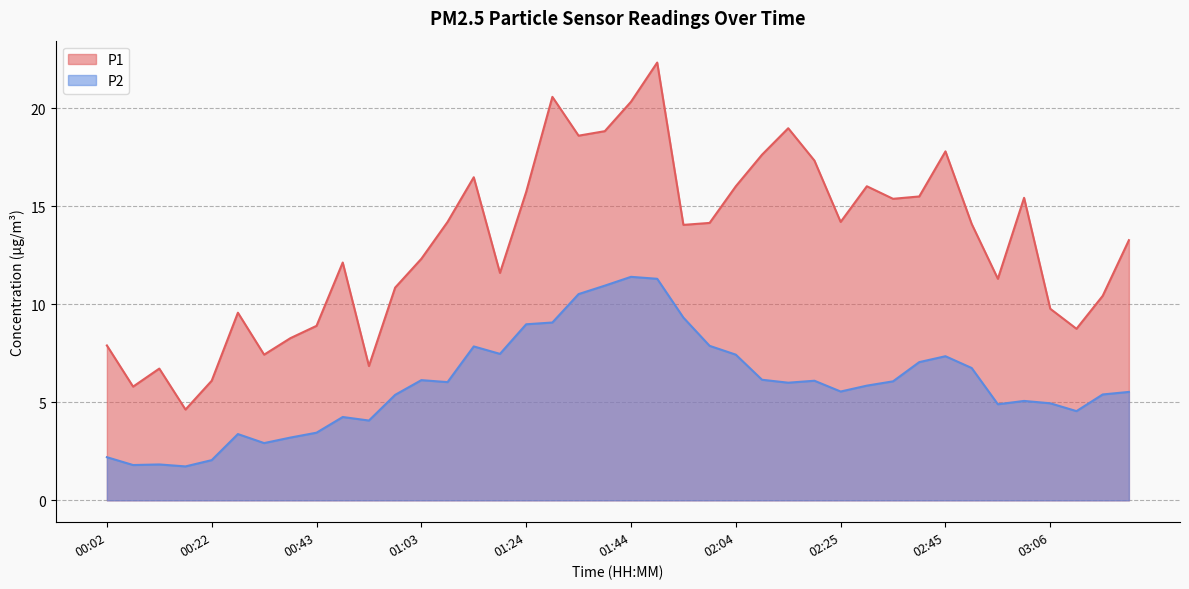

Between 01:18 and 02:20, which series saw the biggest shift?

P1